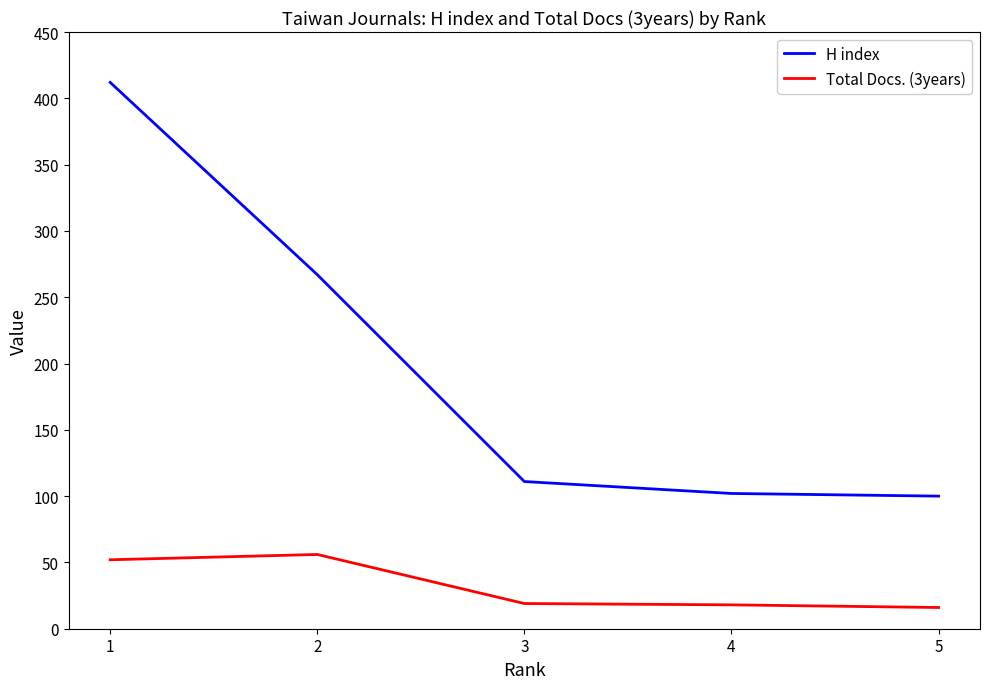

Which series changed the most between 1 and 4?

H index